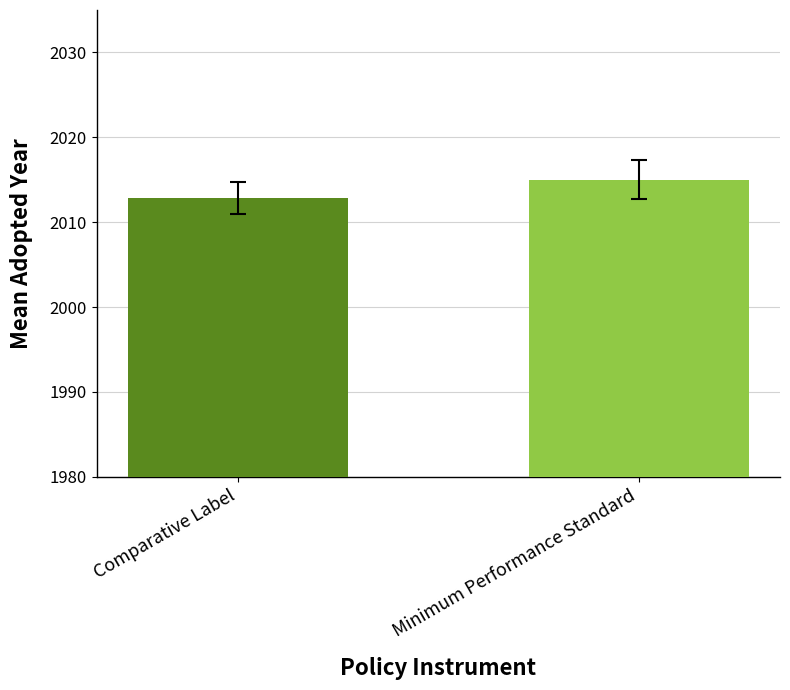

The value at Comparative Label is 2012.9. True or false?

True